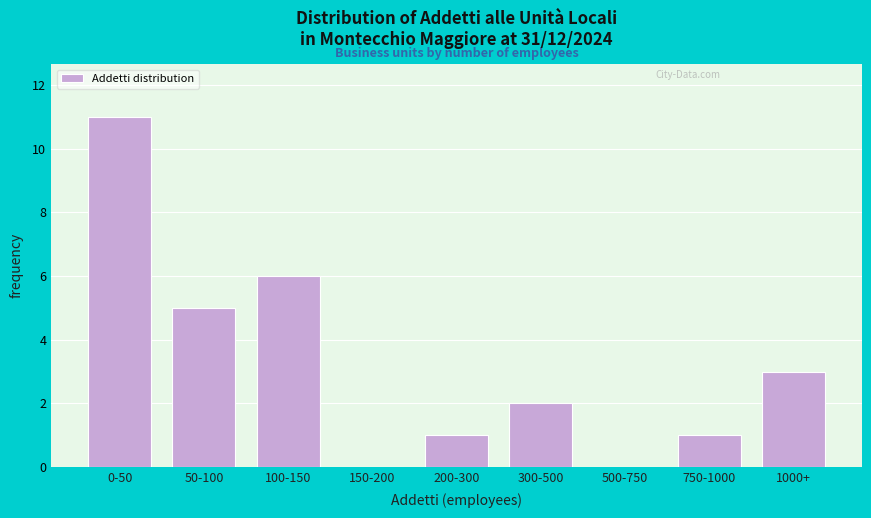

Reading left to right, list all the values displayed in this chart.

0-50=11	50-100=5	100-150=6	150-200=0	200-300=1	300-500=2	500-750=0	750-1000=1	1000+=3